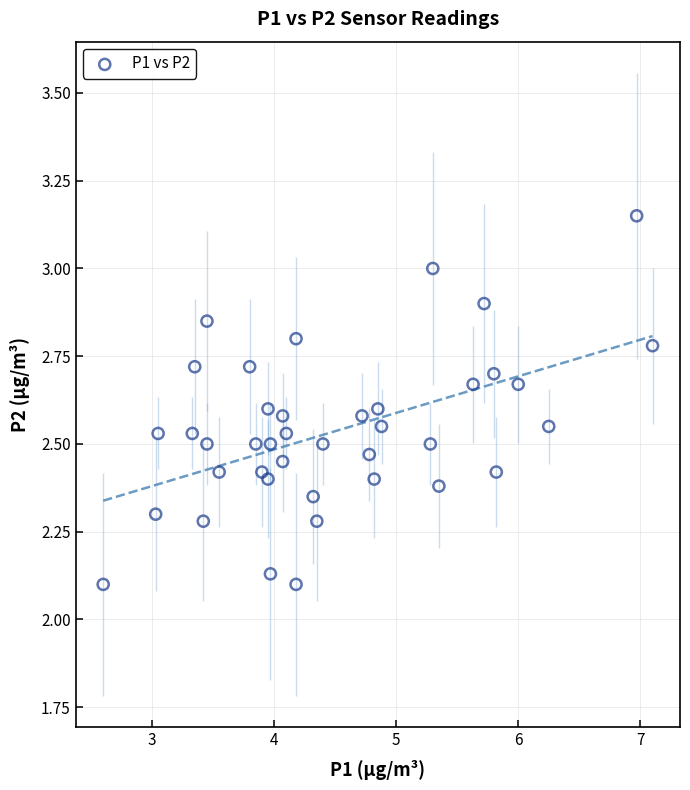

What is the range of X values (max minus min)?

4.5